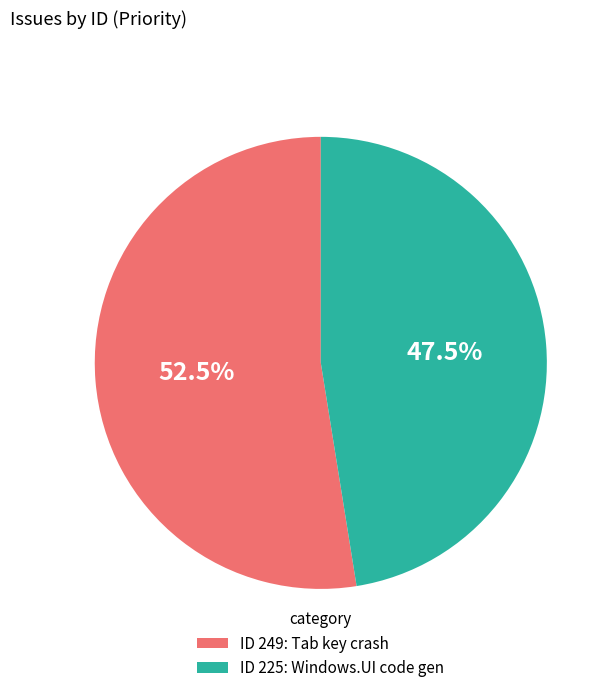

Does any single category account for the majority?

Yes